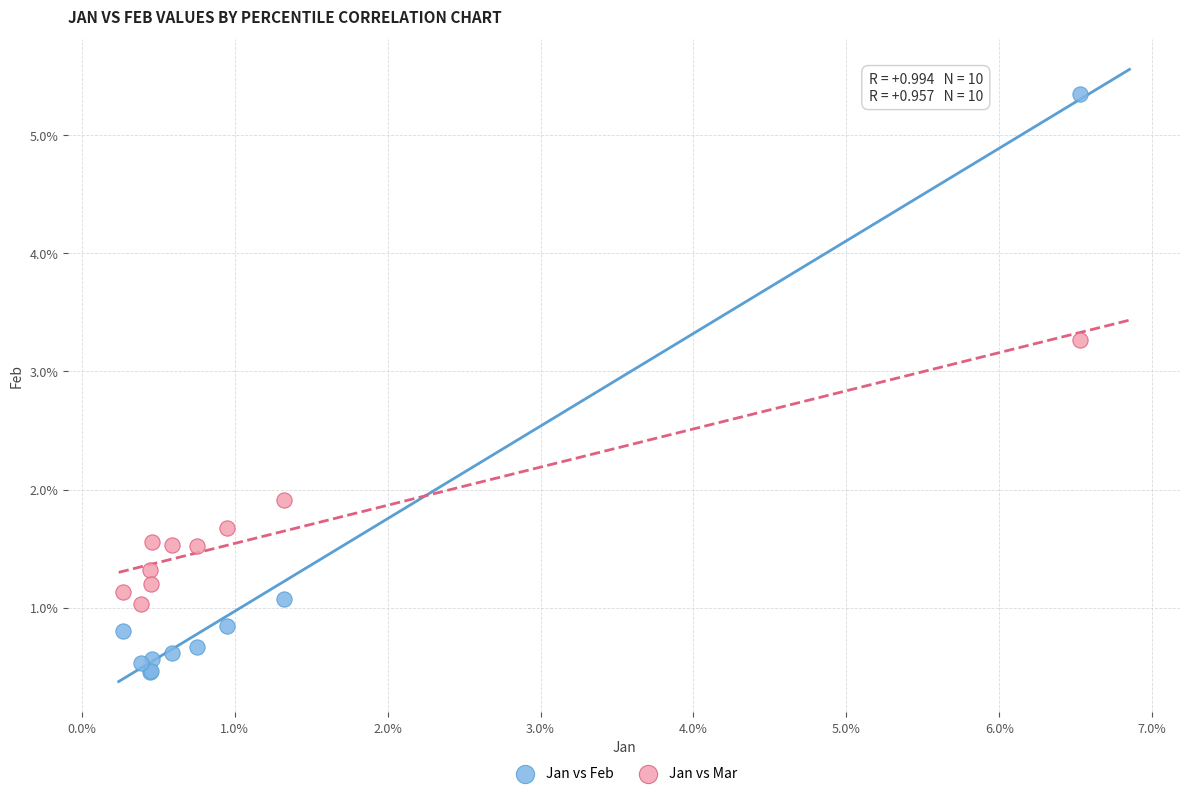

Which series contains the lowest Y value?

Jan vs Feb